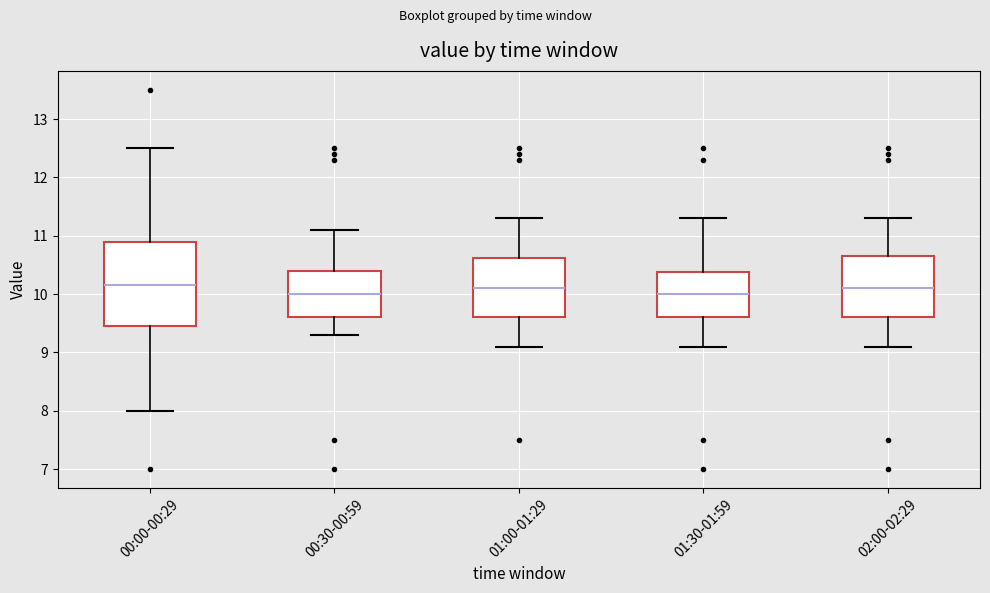

Where does the median line of the box for 01:30-01:59 sit on the y-axis? The values are not printed on the chart, so give them approximately, as read against the axis.

10.0